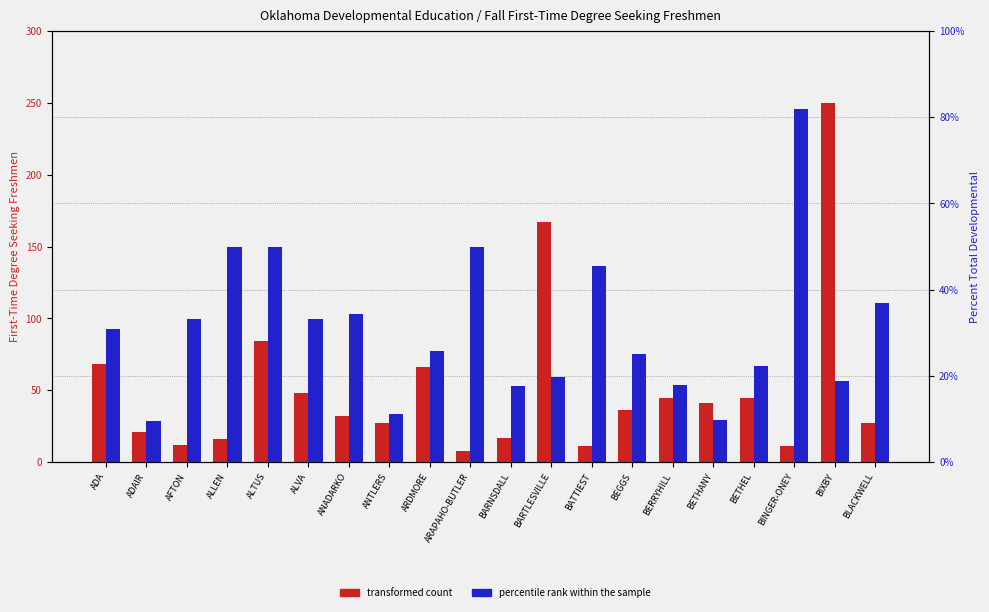

True or false: percentile rank within the sample has a value of 7.4 at BARNSDALL.

False